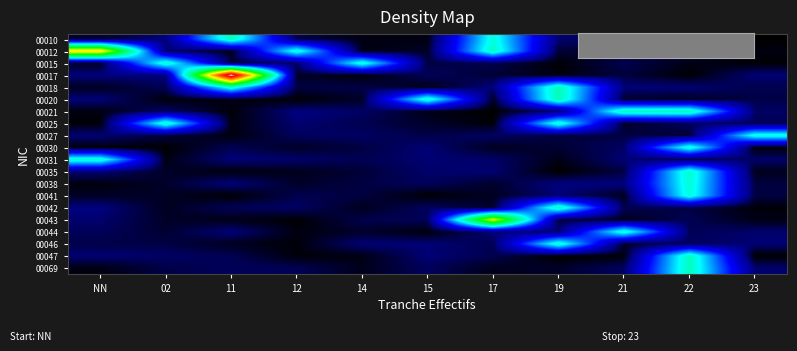

Which has a higher value, 23 or 22?

22